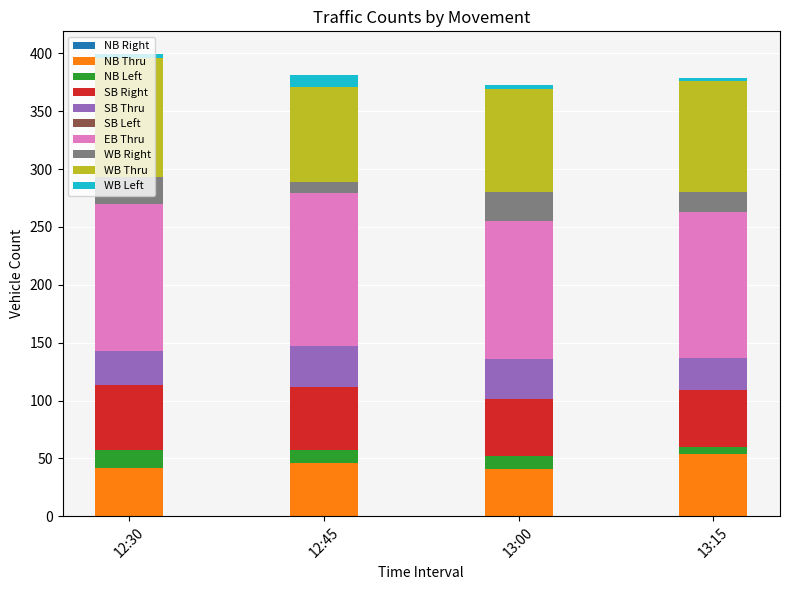

What is the lowest value of the NB Thru series?

41